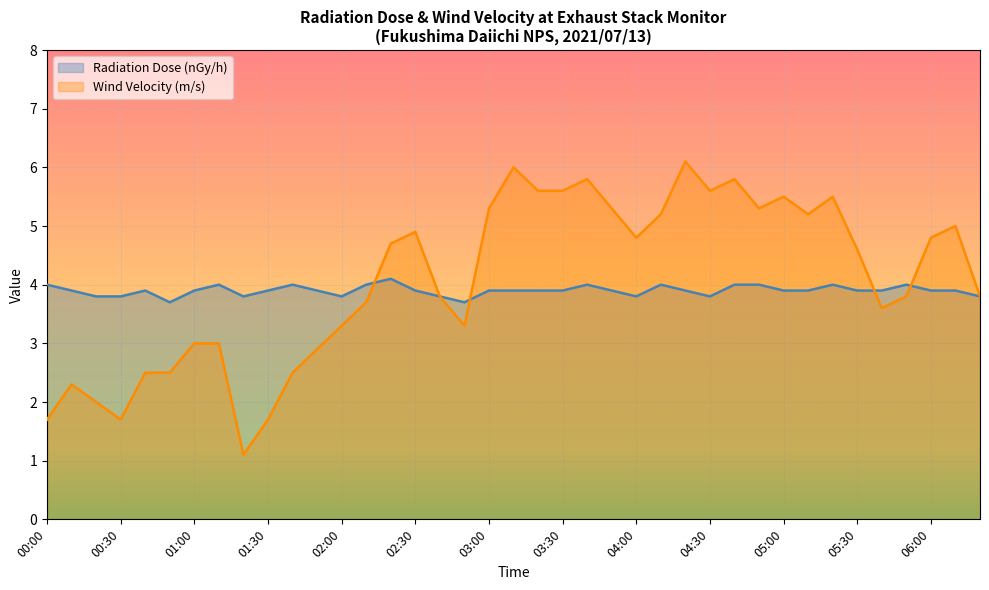

Which series changed the most between 01:10 and 05:20?

Wind Velocity (m/s)